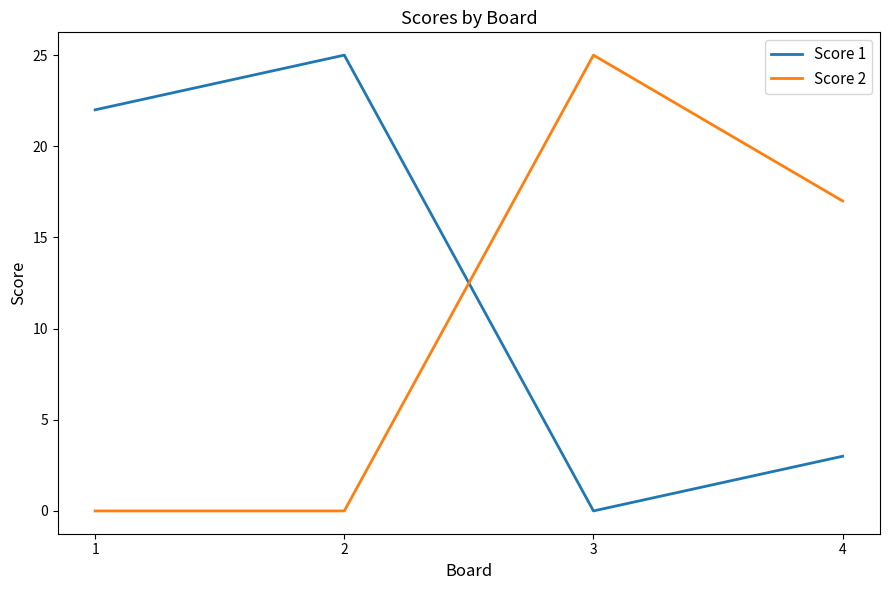

How many categories are shown in the chart?

4